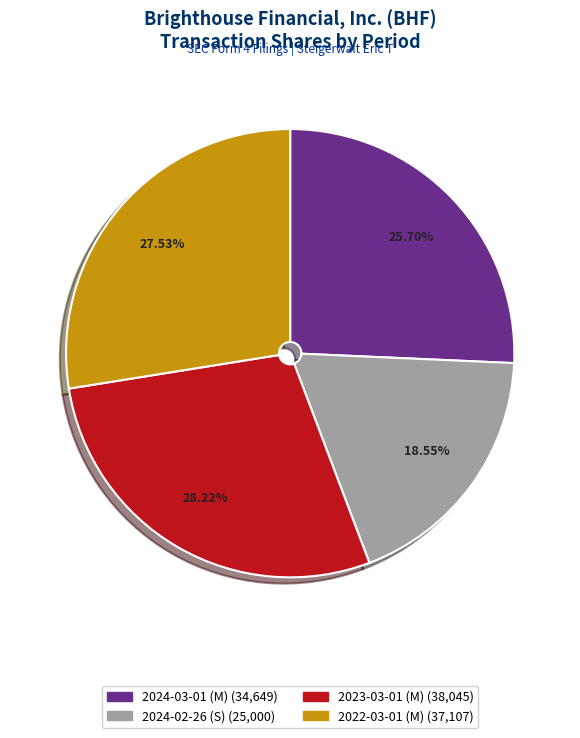

The 2024-03-01 (M) slice represents 34% of the pie. True or false?

False